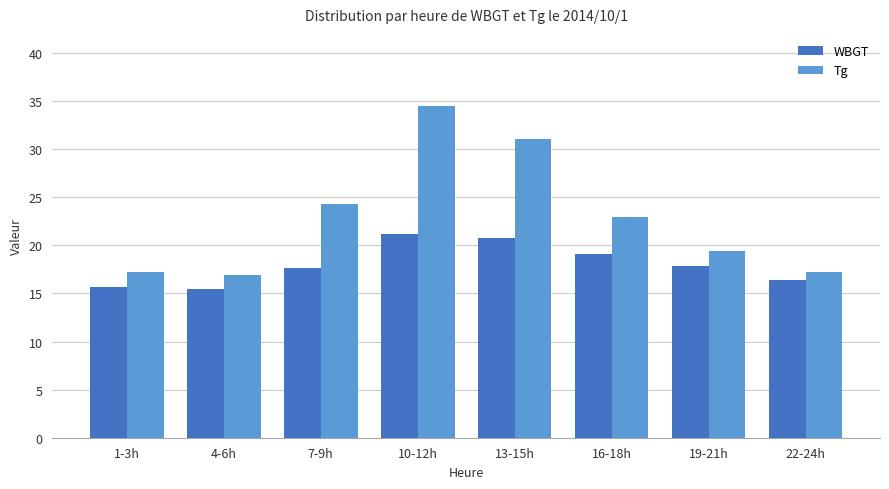

Rank the series by their maximum value, from lowest to highest.

WBGT, Tg